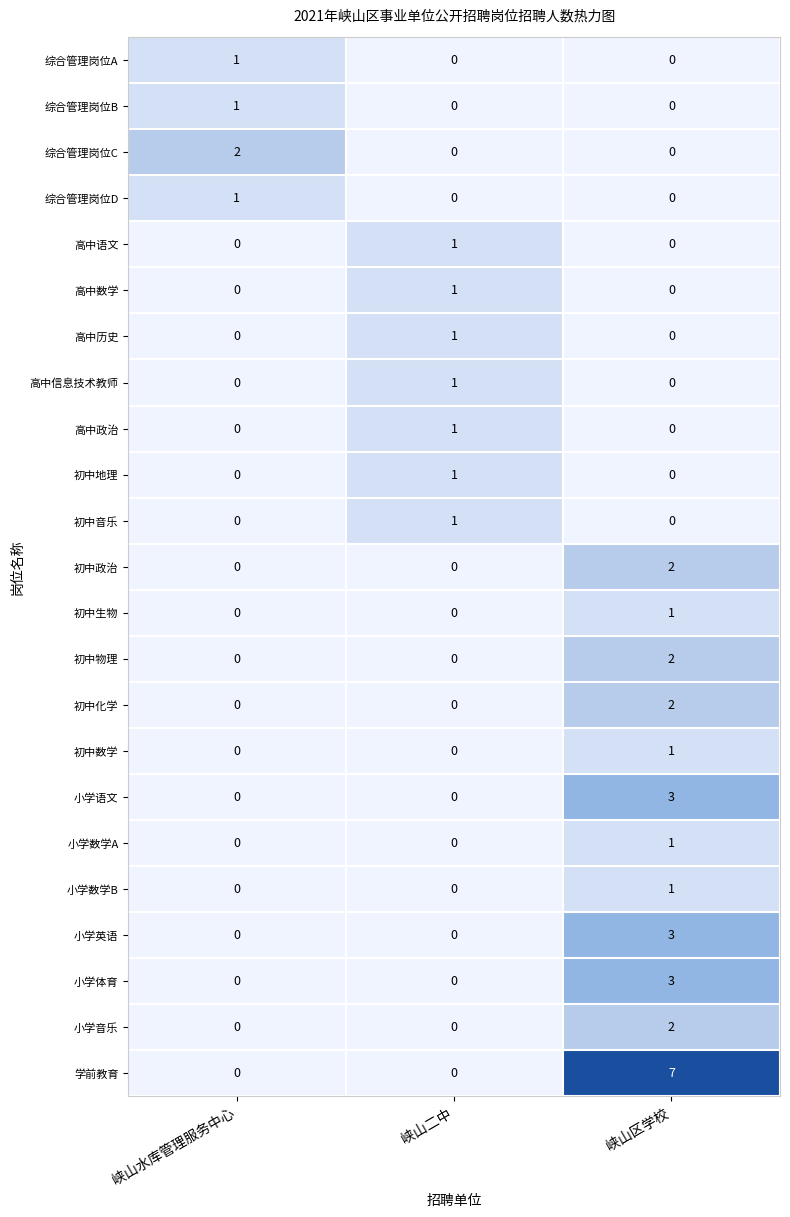

What is the sum of all 小学英语 values?

3